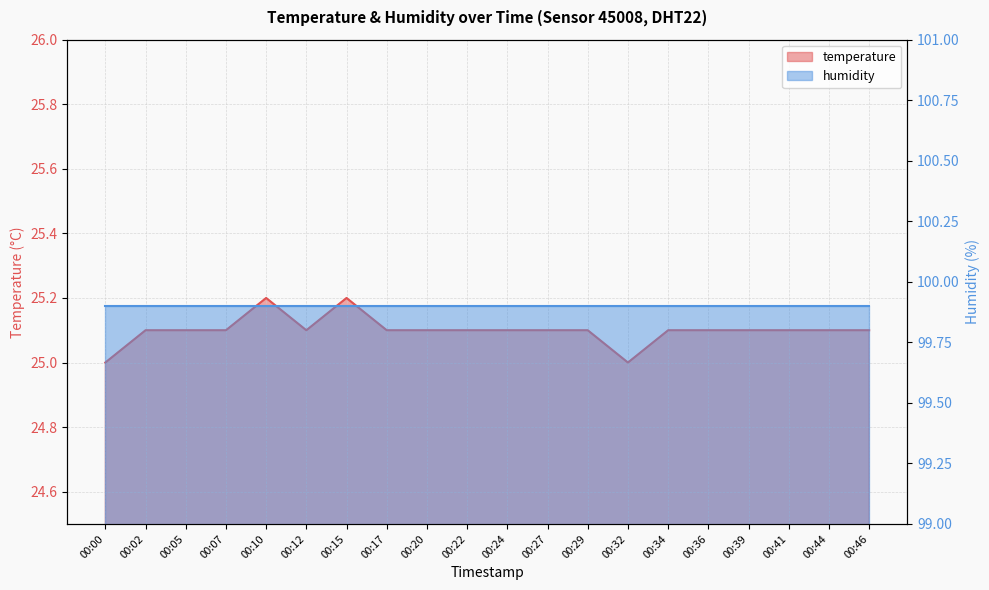

What is the maximum value shown in the chart?

25.2